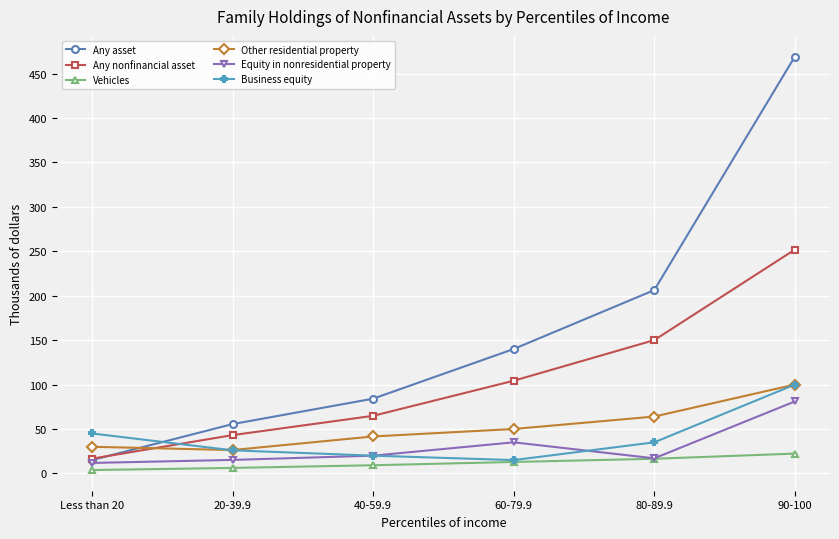

What is the spread (max minus min) of values at 60-79.9?

127.1